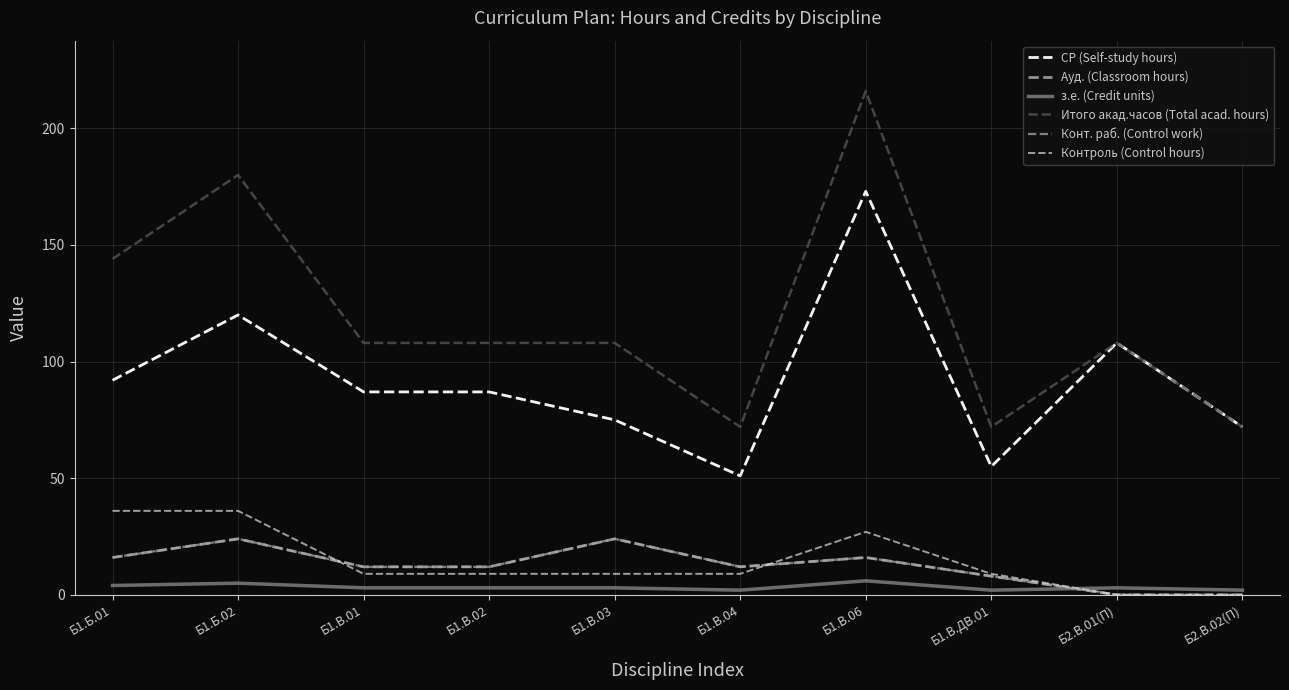

Reading left to right, list all the values displayed in this chart.

СР (Self-study hours): Б1.Б.01=92	Б1.Б.02=120	Б1.В.01=87	Б1.В.02=87	Б1.В.03=75	Б1.В.04=51	Б1.В.06=173	Б1.В.ДВ.01=55	Б2.В.01(П)=108	Б2.В.02(П)=72
Ауд. (Classroom hours): Б1.Б.01=16	Б1.Б.02=24	Б1.В.01=12	Б1.В.02=12	Б1.В.03=24	Б1.В.04=12	Б1.В.06=16	Б1.В.ДВ.01=8	Б2.В.01(П)=0	Б2.В.02(П)=0
з.е. (Credit units): Б1.Б.01=4	Б1.Б.02=5	Б1.В.01=3	Б1.В.02=3	Б1.В.03=3	Б1.В.04=2	Б1.В.06=6	Б1.В.ДВ.01=2	Б2.В.01(П)=3	Б2.В.02(П)=2
Итого акад.часов (Total acad. hours): Б1.Б.01=144	Б1.Б.02=180	Б1.В.01=108	Б1.В.02=108	Б1.В.03=108	Б1.В.04=72	Б1.В.06=216	Б1.В.ДВ.01=72	Б2.В.01(П)=108	Б2.В.02(П)=72
Конт. раб. (Control work): Б1.Б.01=16	Б1.Б.02=24	Б1.В.01=12	Б1.В.02=12	Б1.В.03=24	Б1.В.04=12	Б1.В.06=16	Б1.В.ДВ.01=8	Б2.В.01(П)=0	Б2.В.02(П)=0
Контроль (Control hours): Б1.Б.01=36	Б1.Б.02=36	Б1.В.01=9	Б1.В.02=9	Б1.В.03=9	Б1.В.04=9	Б1.В.06=27	Б1.В.ДВ.01=9	Б2.В.01(П)=0	Б2.В.02(П)=0